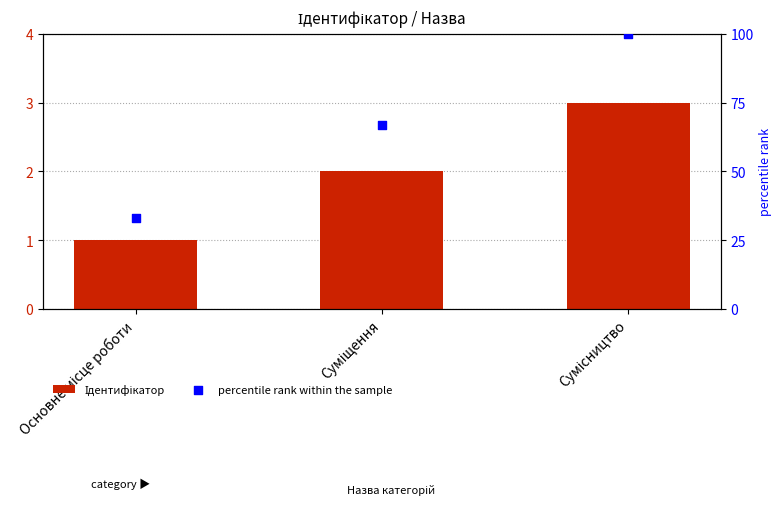

Is the value of Ідентифікатор at Суміщення greater than the value of percentile rank within the sample at Основне місце роботи?

No